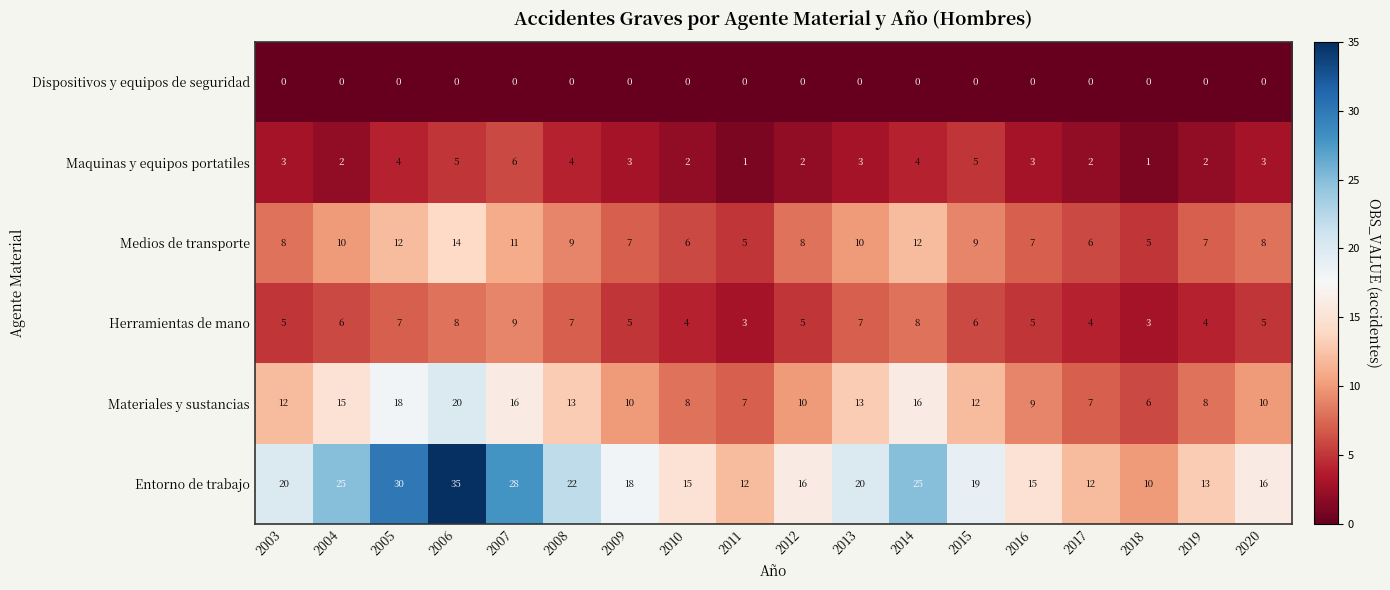

How many distinct data groups are displayed?

6